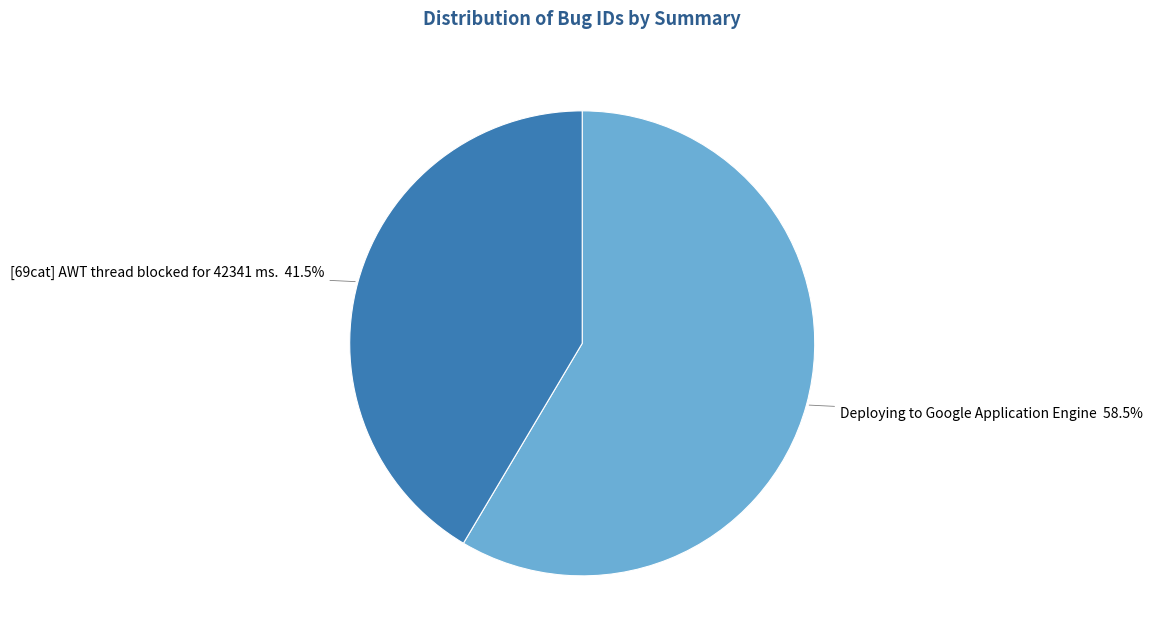

Which category has the biggest portion of the pie?

Deploying to Google Application Engine